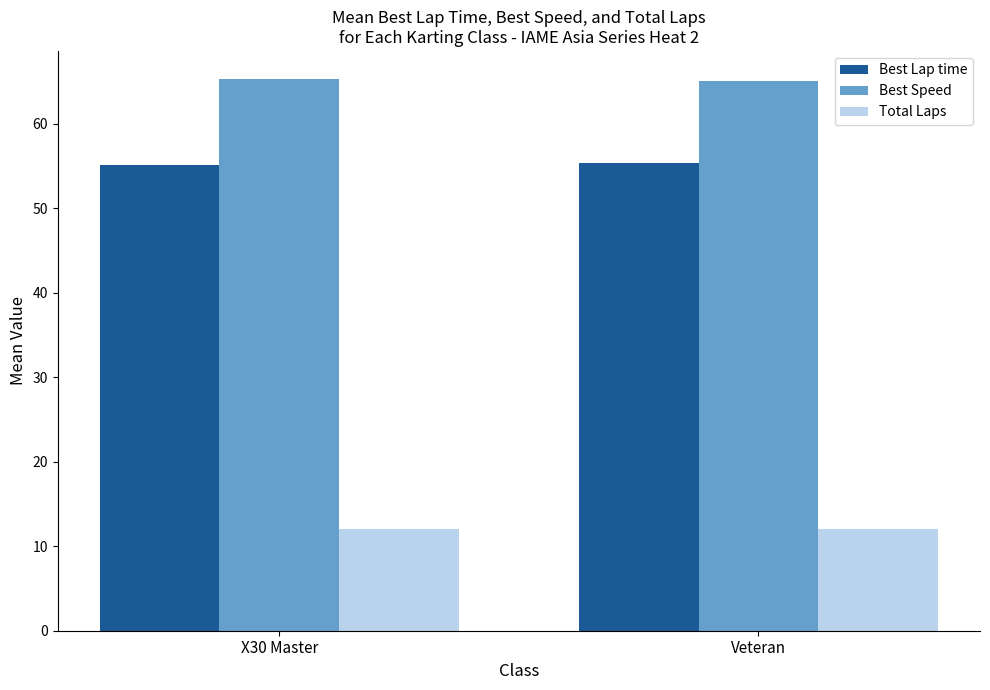

What is the sum of all Total Laps values?

24.0